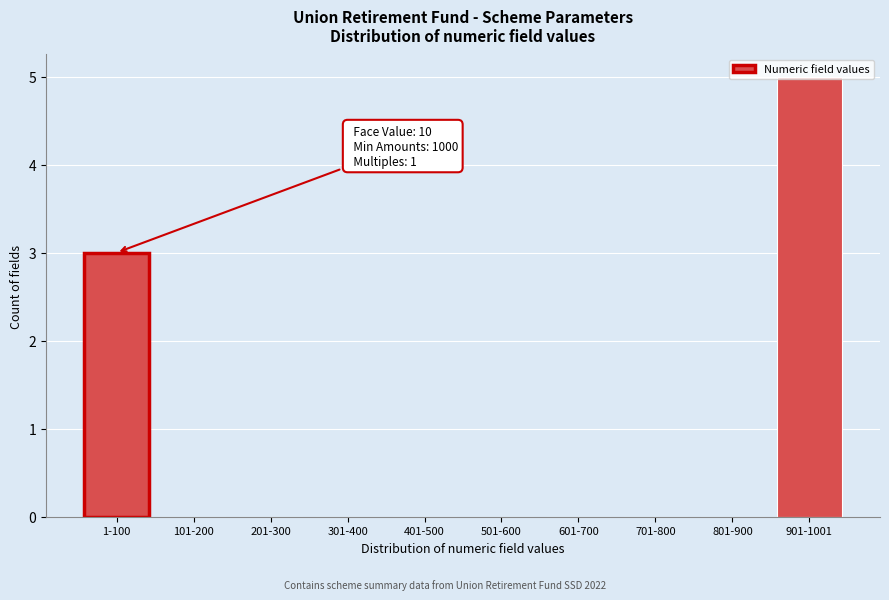

At which label is the value closest to 2?

1-100